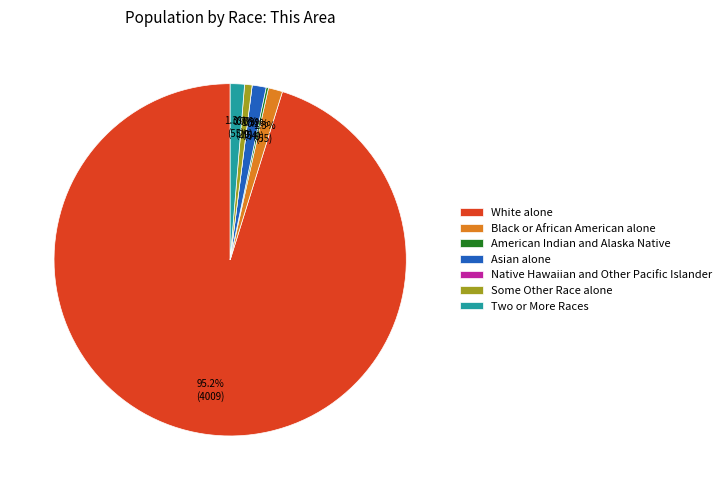

What percentage is the White alone slice, to the nearest percent?

95%